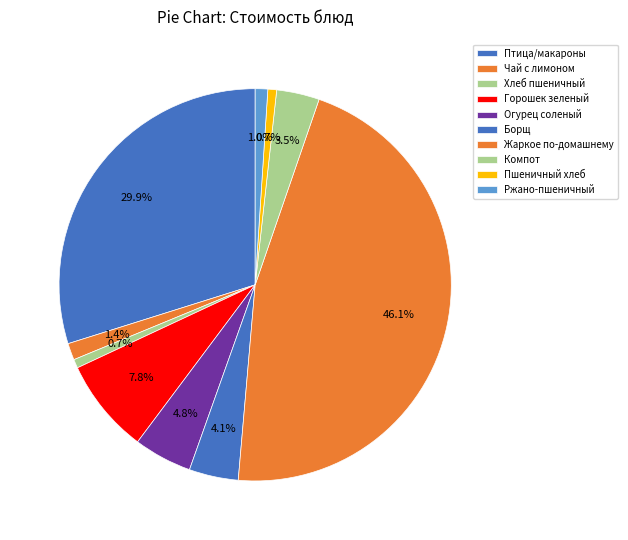

How many slices are in this pie chart?

10